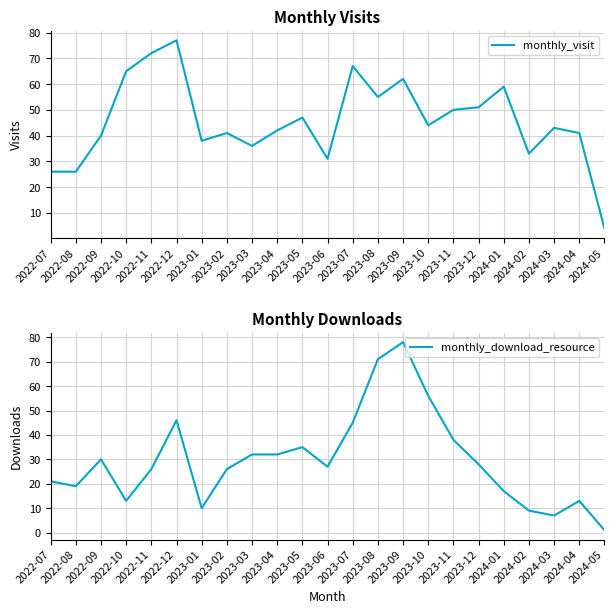

The monthly_visit series shows 26 at 2022-08. True or false?

True